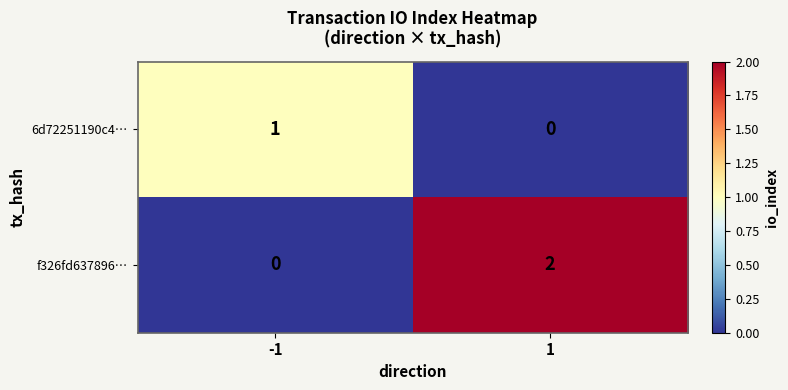

Which series has the largest total across all categories?

f326fd637896…